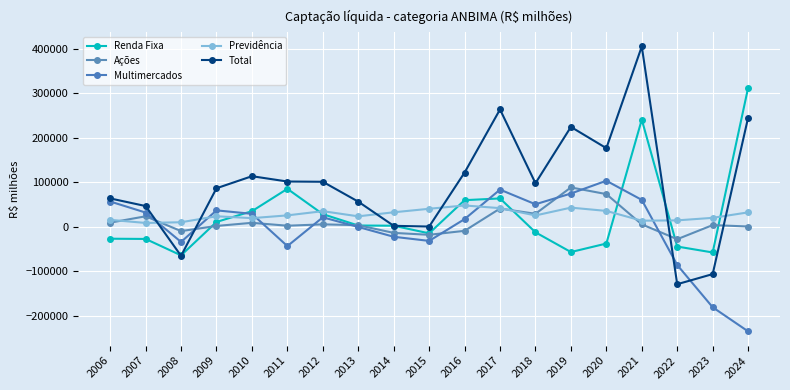

Which series changed the most between 2016 and 2019?

Renda Fixa